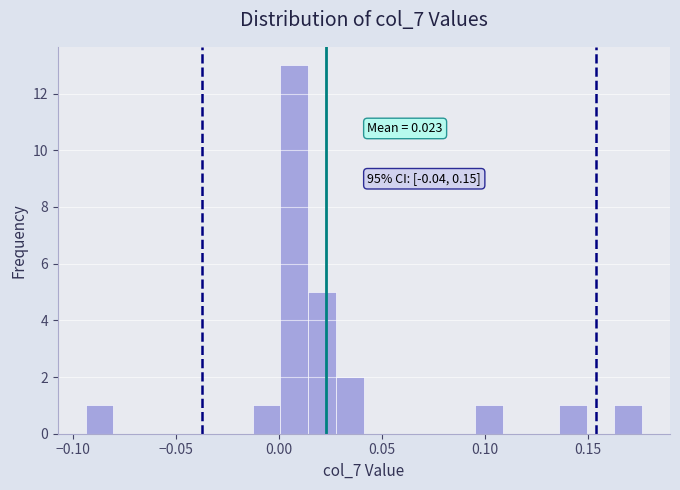

Read against the x-axis, roughly where is the centre of the tallest bar?

0.005